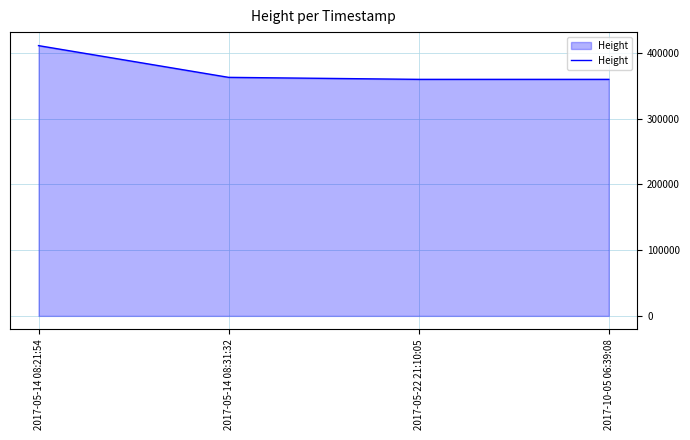

What is the greatest value displayed?

411126